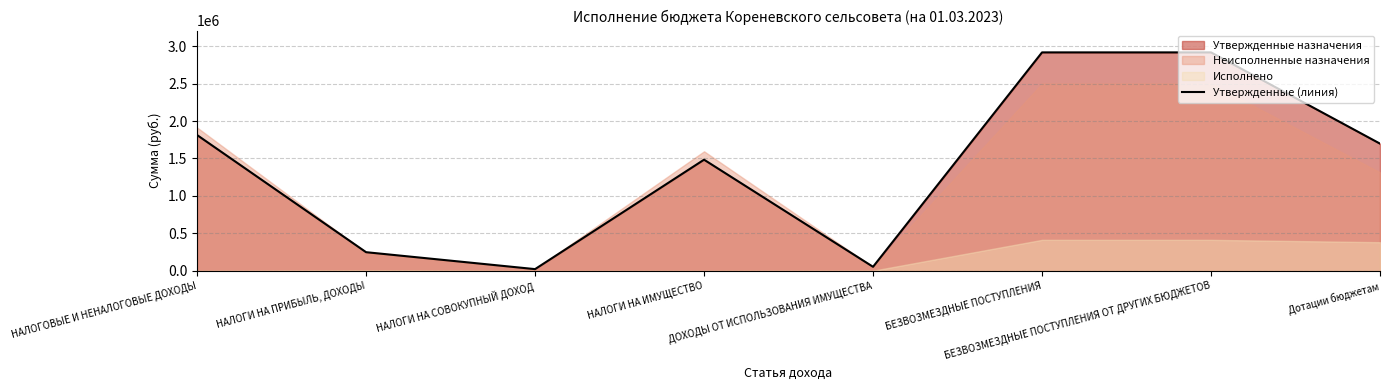

What is the value of the 6th point from the left?

2915311